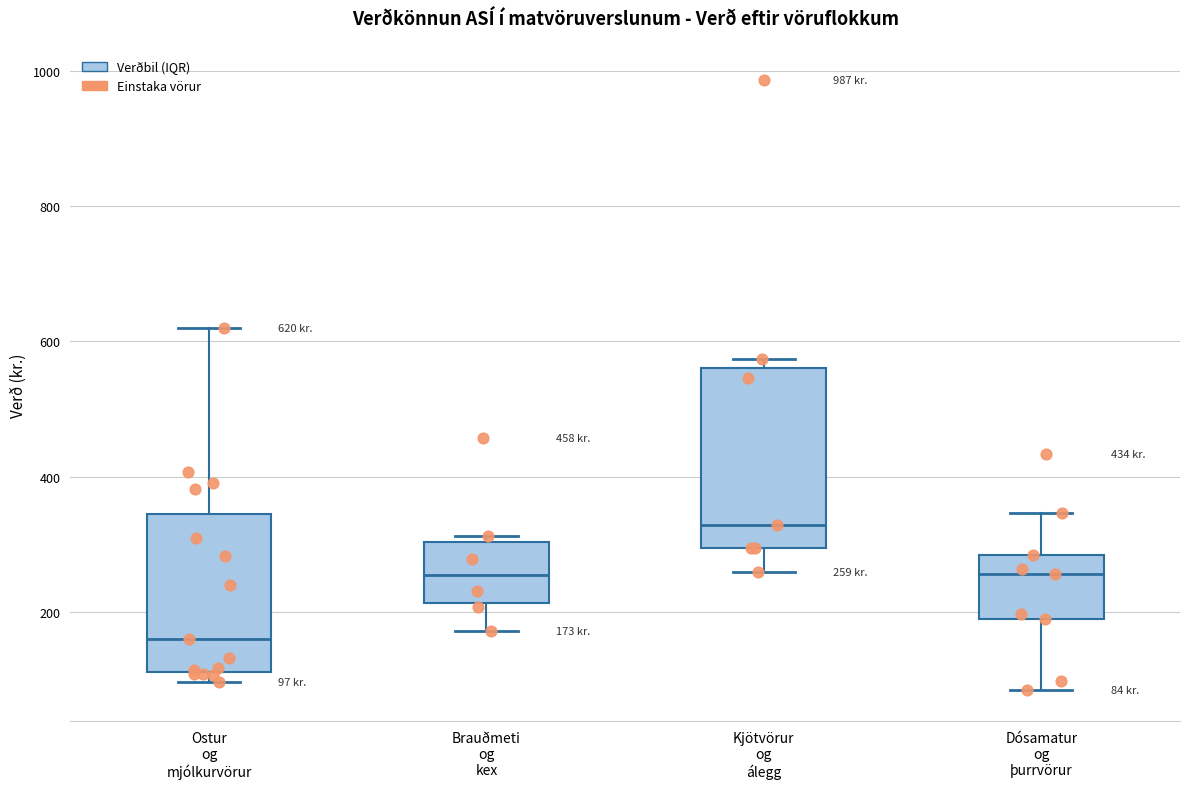

Which box is the tallest, from its lower edge to its upper edge?

Kjötvörur og álegg